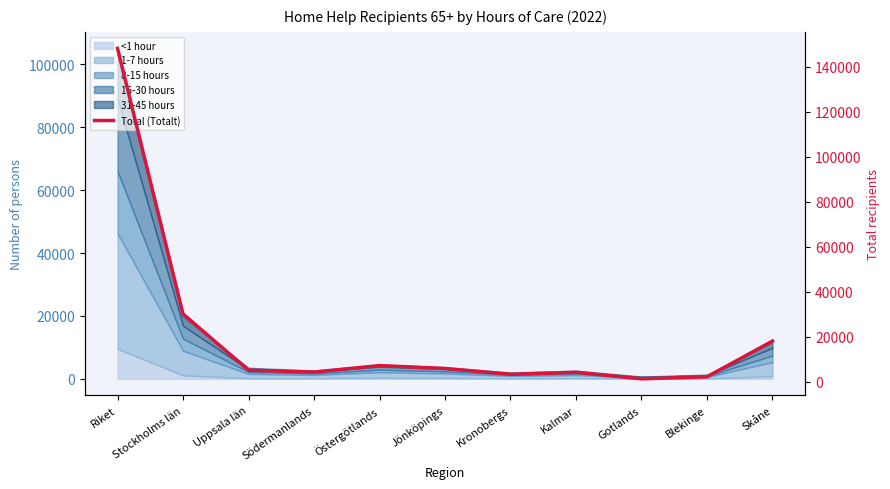

Reading right to left, extract all data points from this chart.

18000	2100	1200	4100	3200	5800	7100	4200	5019	30054	148180